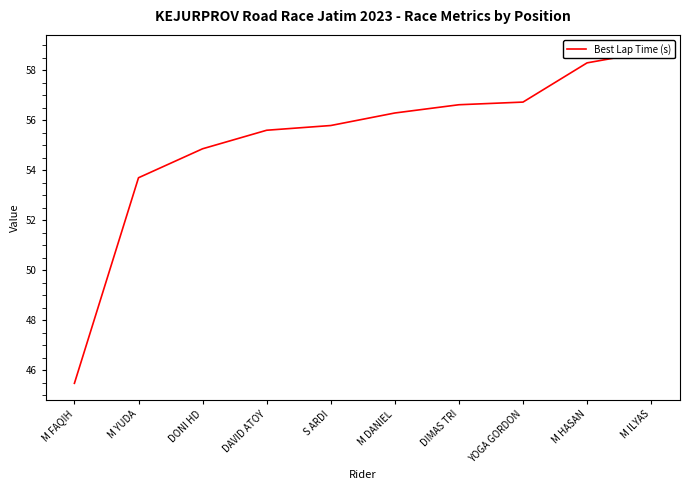

Which label corresponds to the smallest value in the chart?

M FAQIH